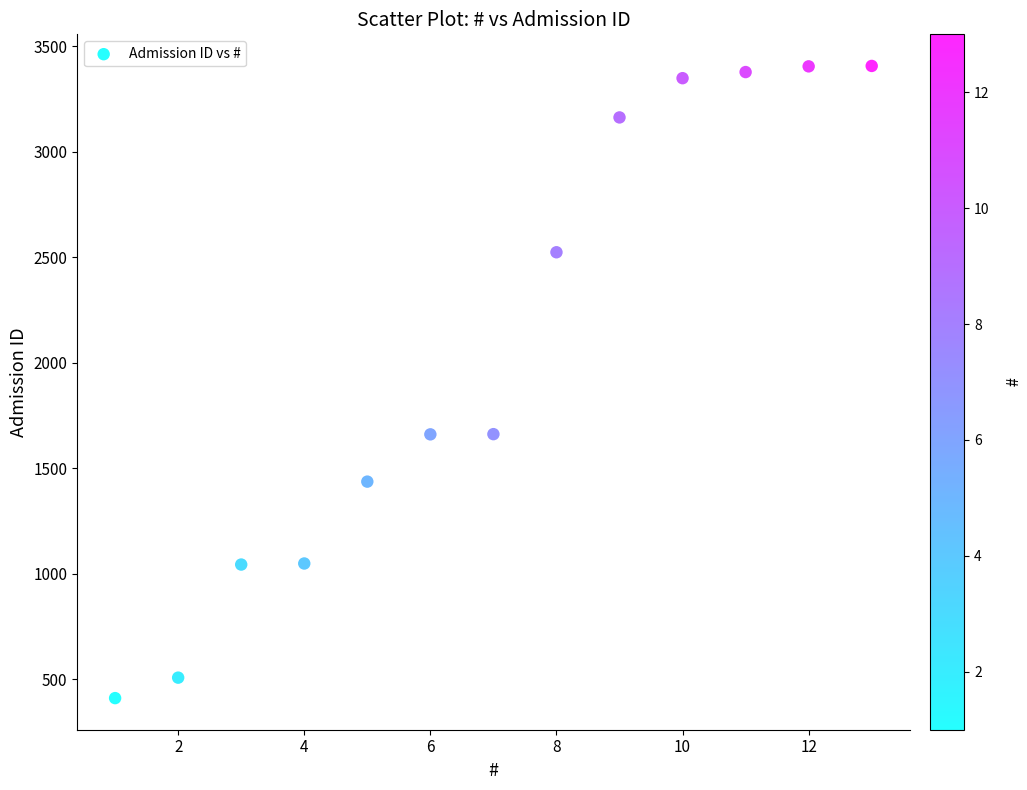

What is the range of X values (max minus min)?

12